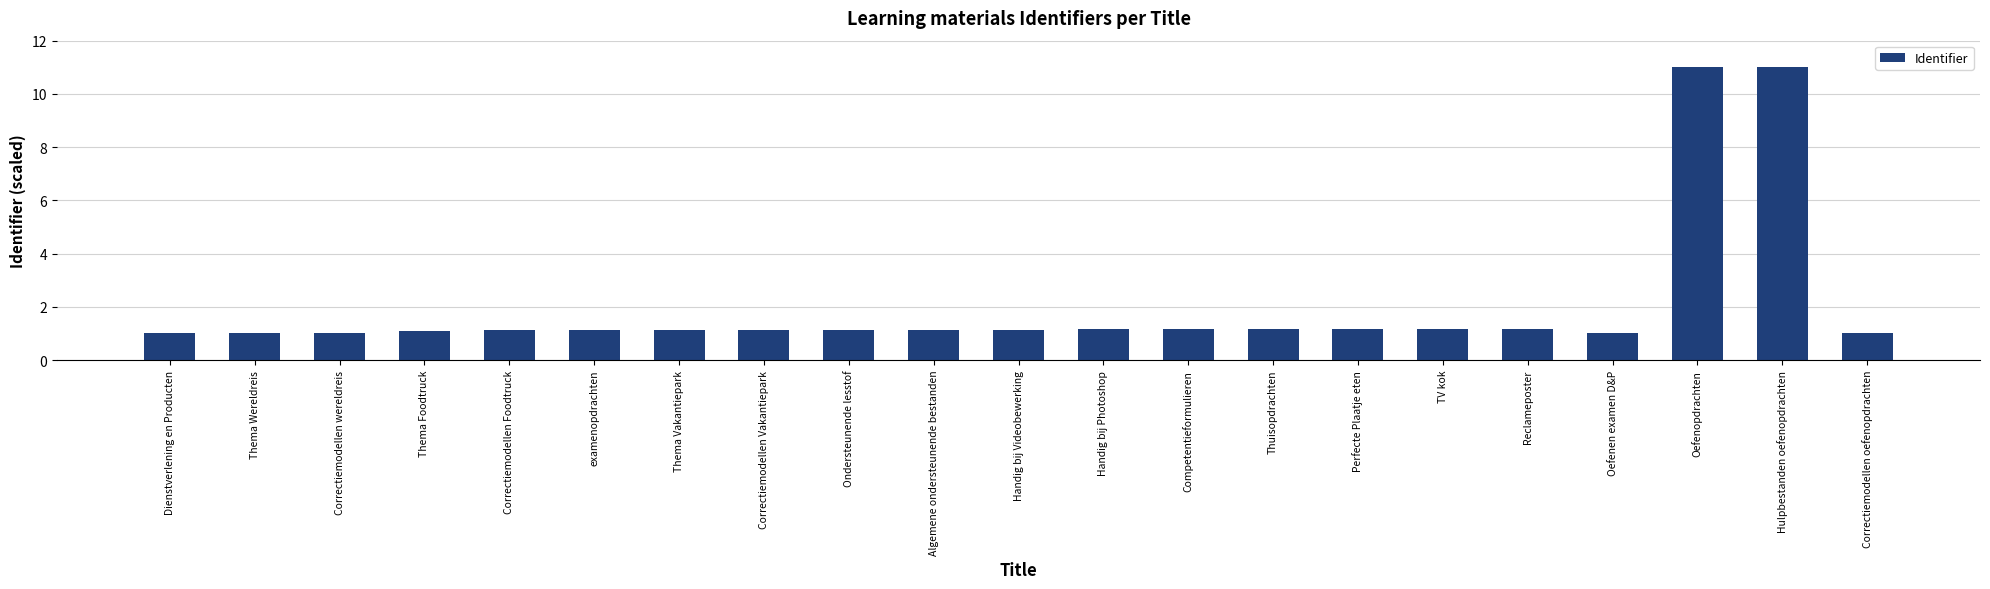

What is the sum of the values at Oefenen examen D&P and Ondersteunende lesstof?

2.2